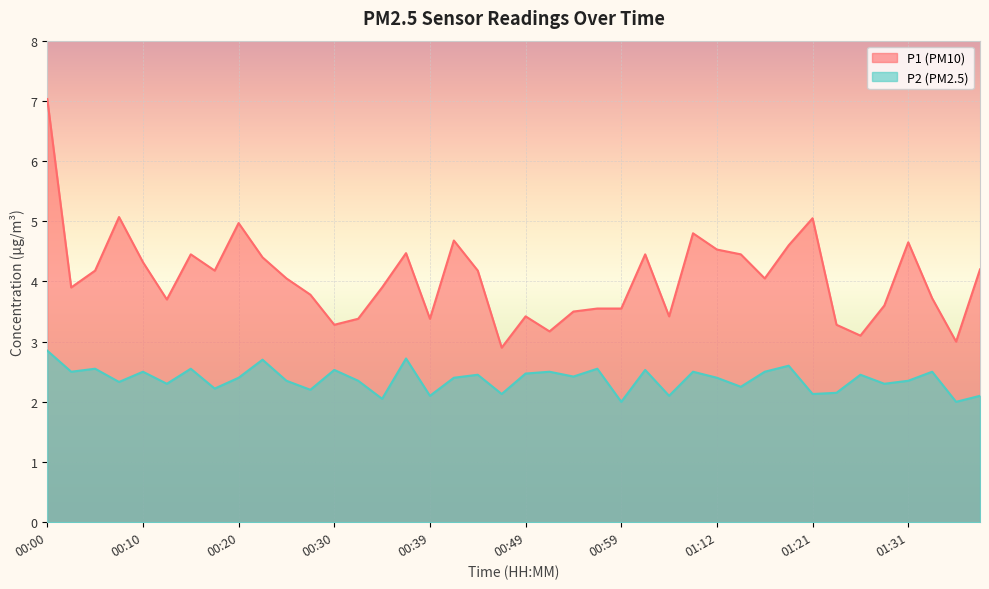

At which category is the sum across all series the highest?

00:00